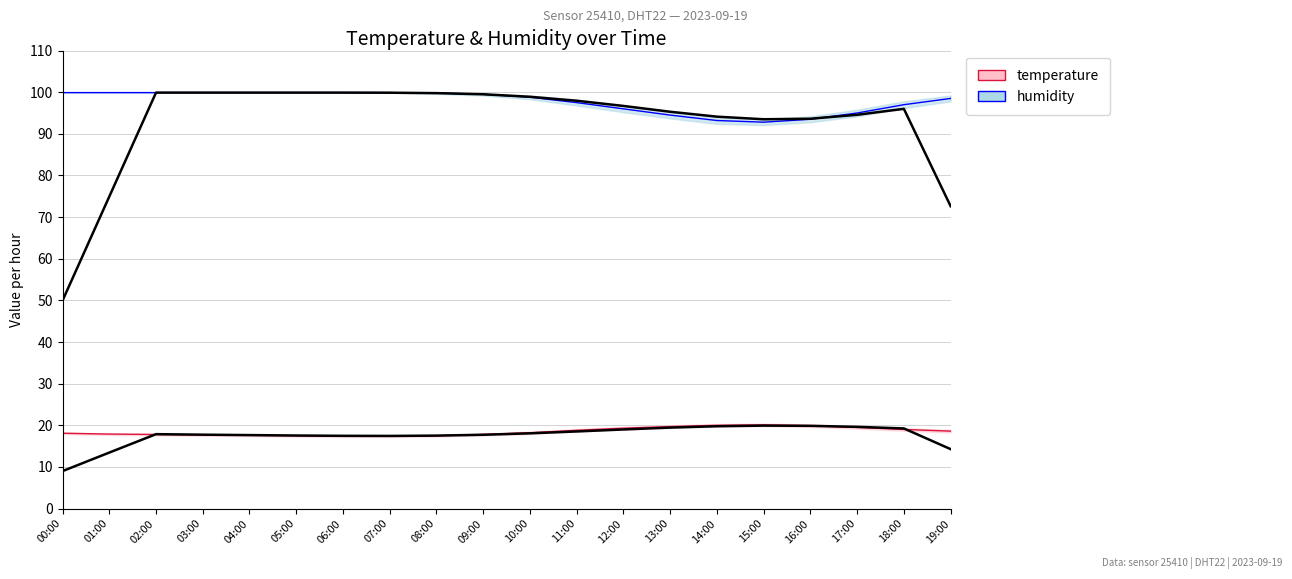

Where does the temperature series first go above 18?

00:00